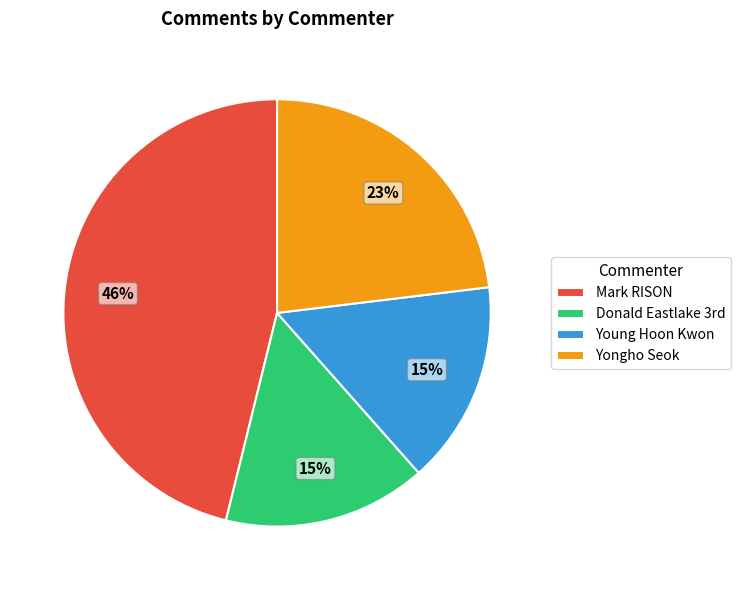

Is the sum of Yongho Seok and Mark RISON greater than half?

Yes